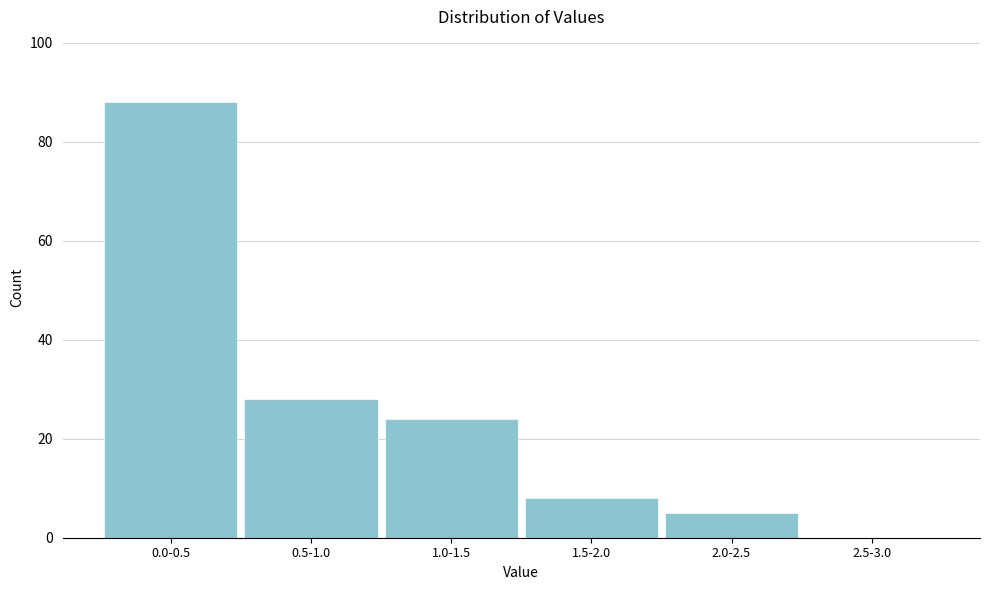

Where is the data nearest to the value 44?

0.5-1.0